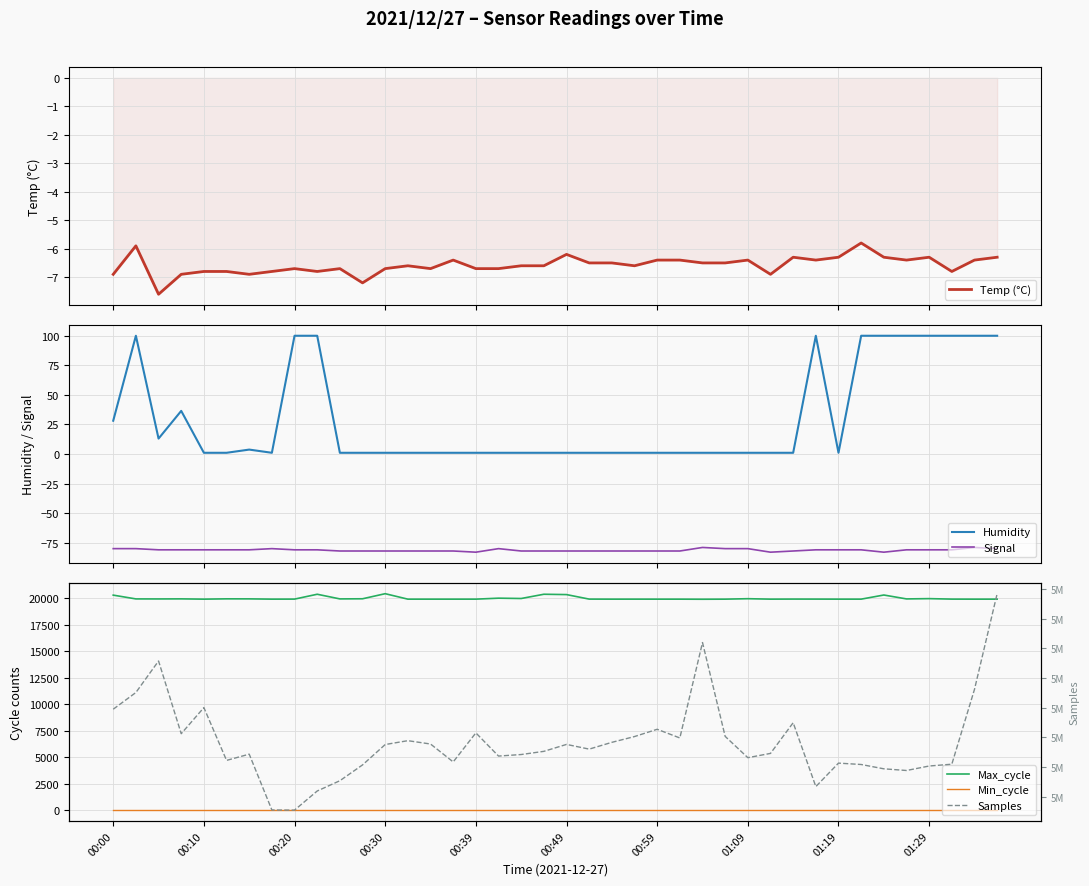

True or false: Signal and Humidity cross at least once.

False